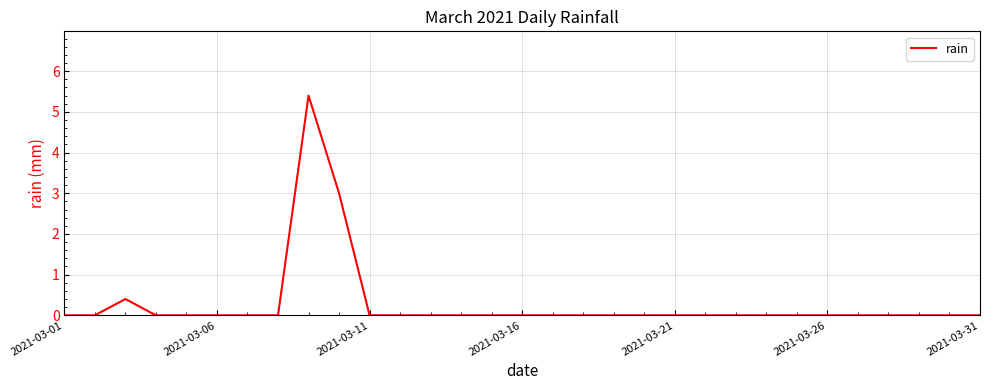

What is the difference between the maximum and minimum values?

5.4